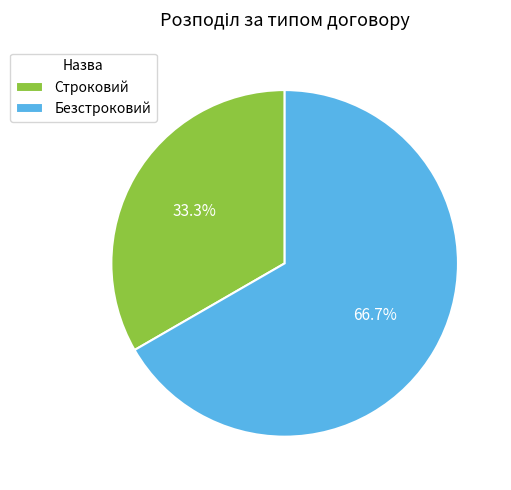

To the nearest percent, what portion does Строковий represent?

33%